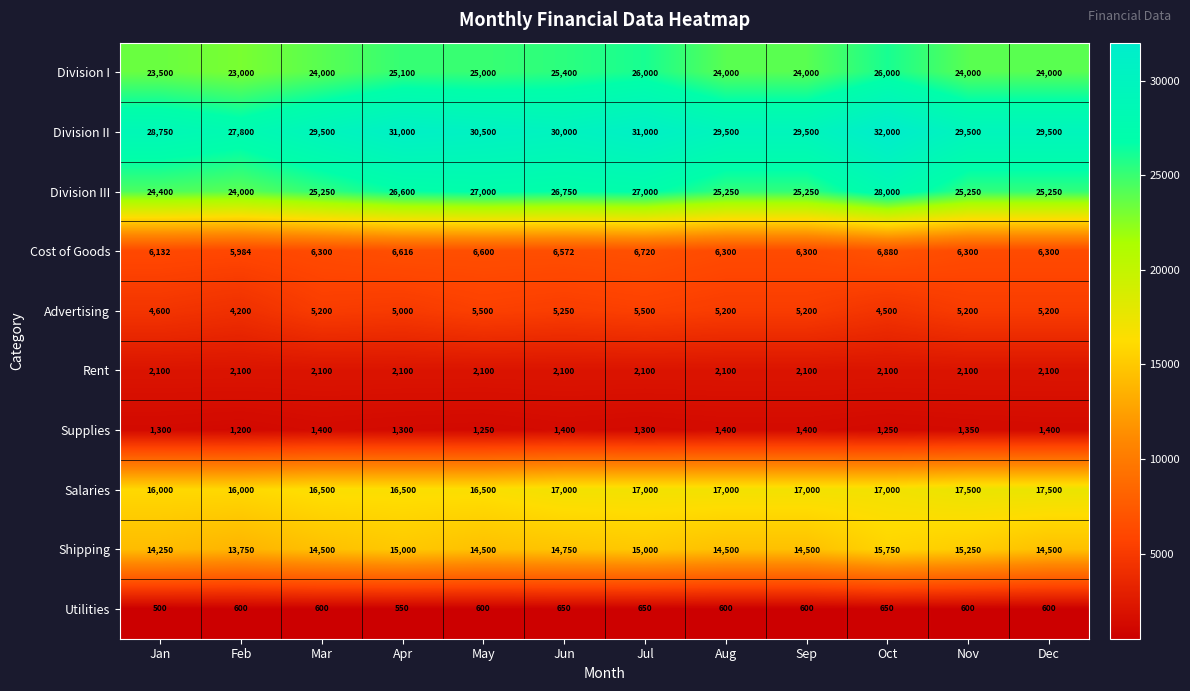

Which series has the widest spread of values?

Division II